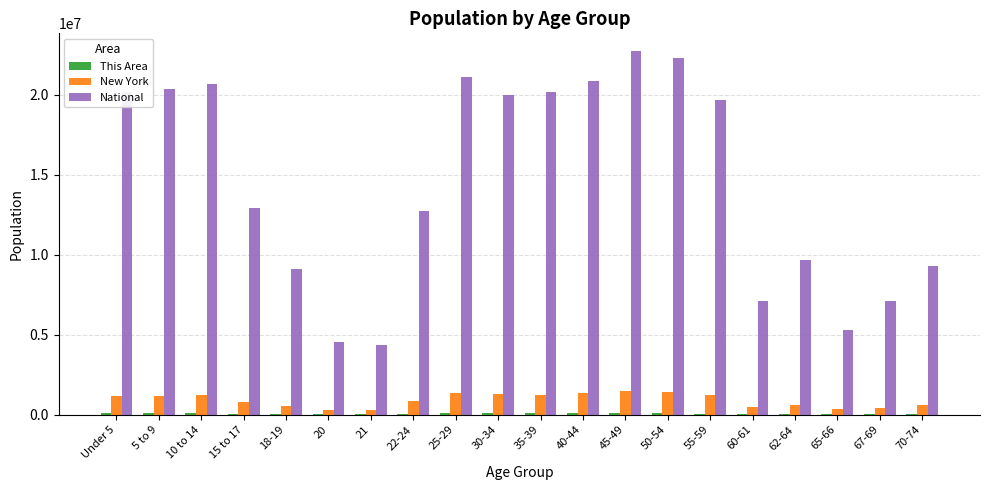

How many categories are shown in the chart?

20